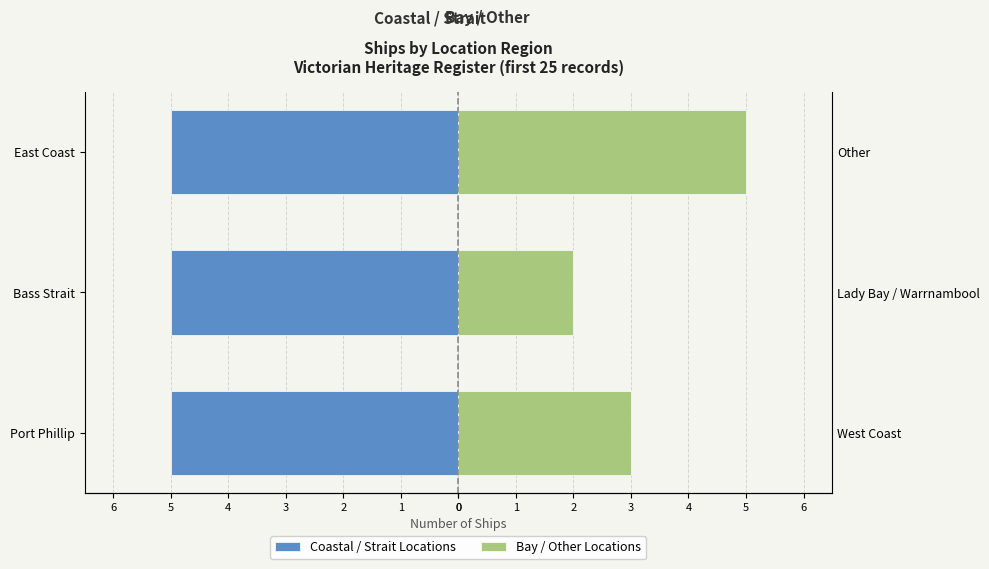

What is the sum of all Bay / Other Locations values?

10.0